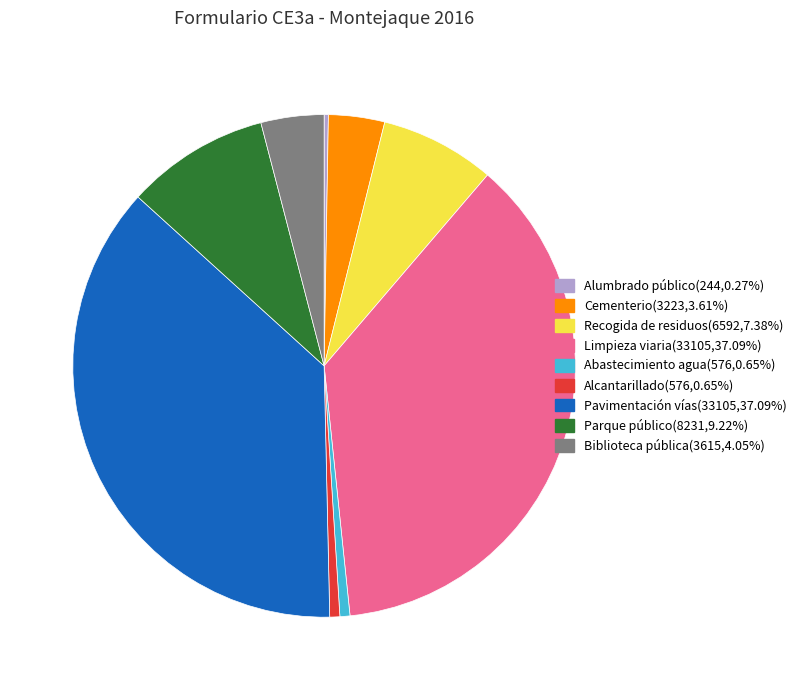

Do Recogida de residuos and Abastecimiento agua together represent more than half of the pie?

No